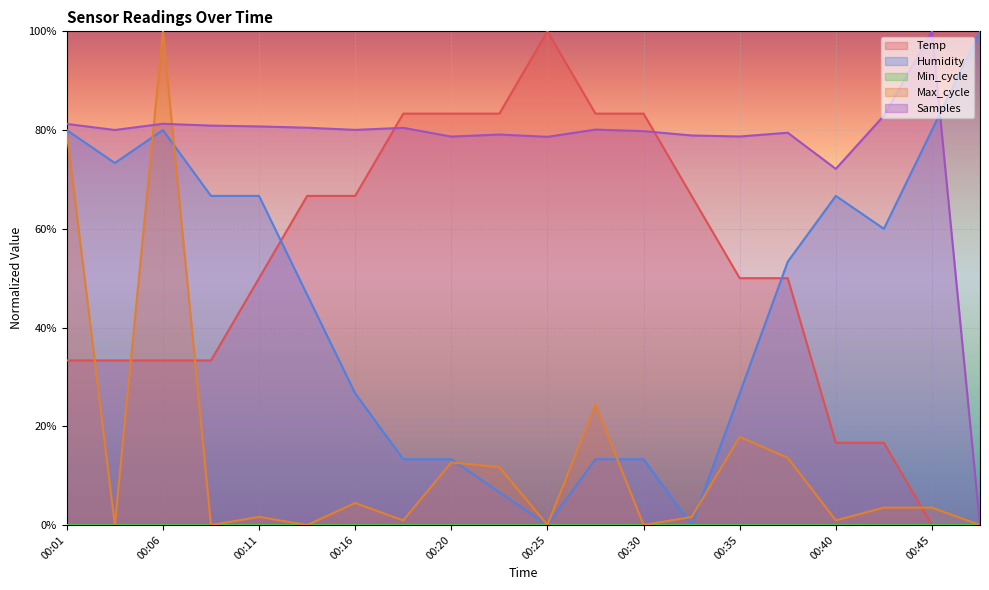

Which series changed the most between 00:11 and 00:28?

Humidity